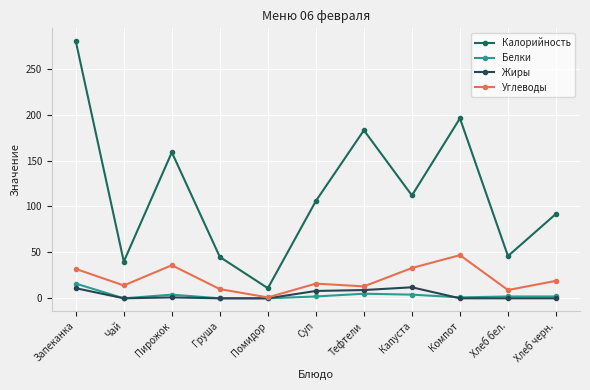

List the labels in order of Белки value, smallest first.

Чай, Груша, Помидор, Компот, Суп, Хлеб бел., Хлеб черн., Пирожок, Капуста, Тефтели, Запеканка